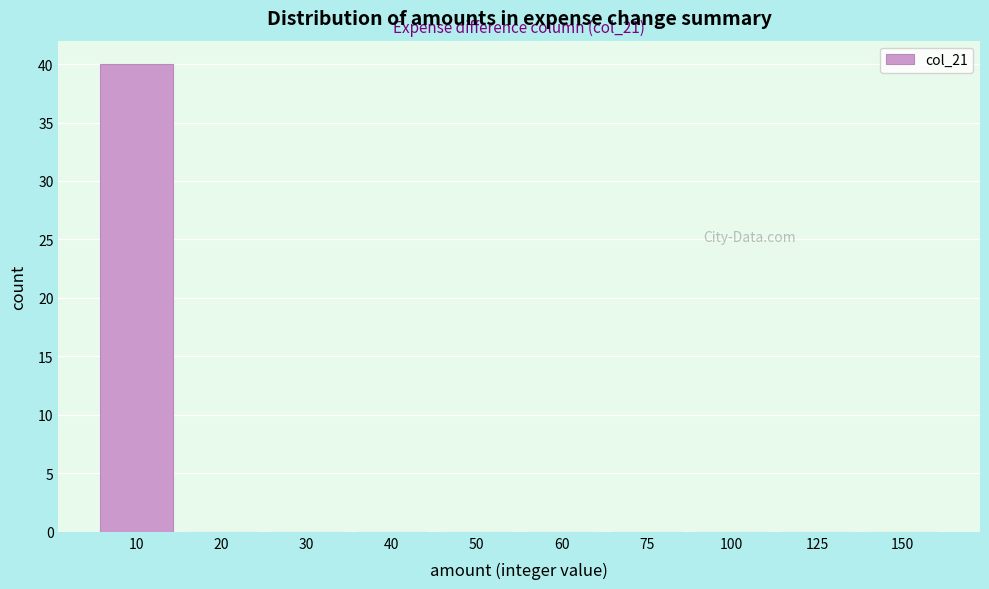

Reading left to right, list all the values displayed in this chart.

10=40	20=0	30=0	40=0	50=0	60=0	75=0	100=0	125=0	150=0